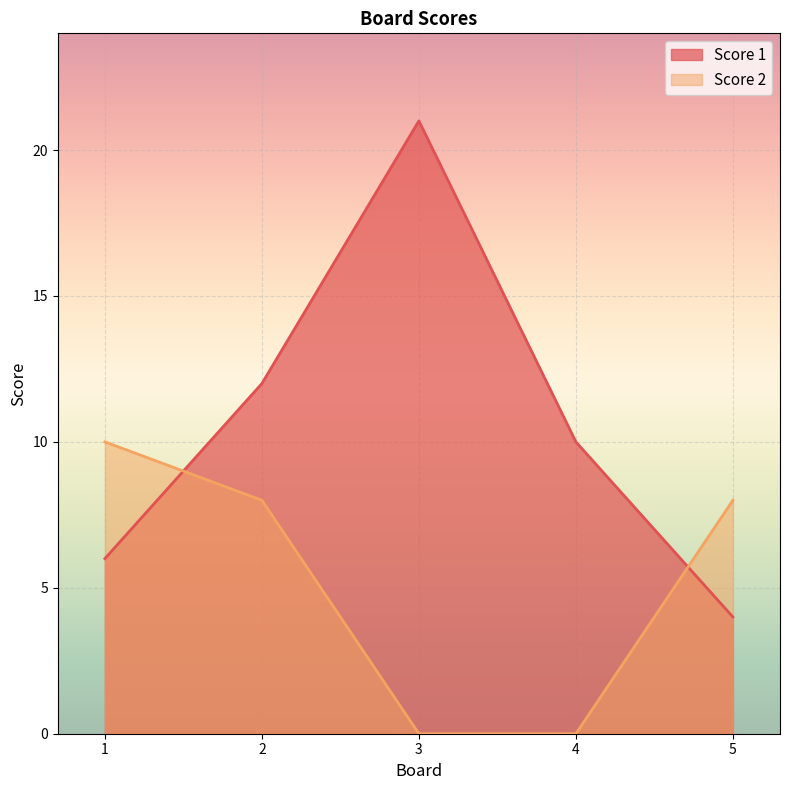

Between 3 and 2, which is larger?

3